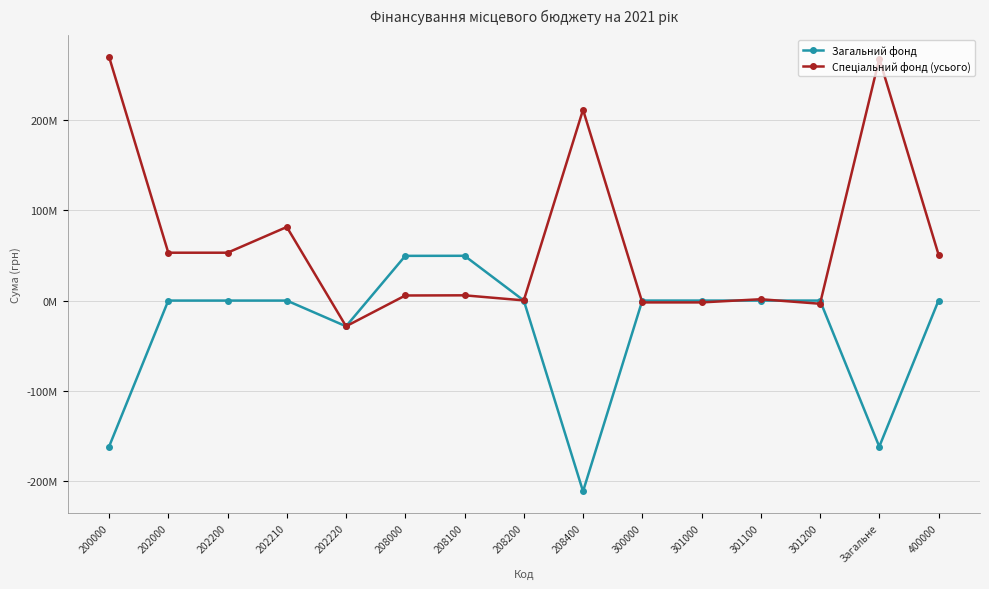

What is the spread (max minus min) of values at 208100?

43820804